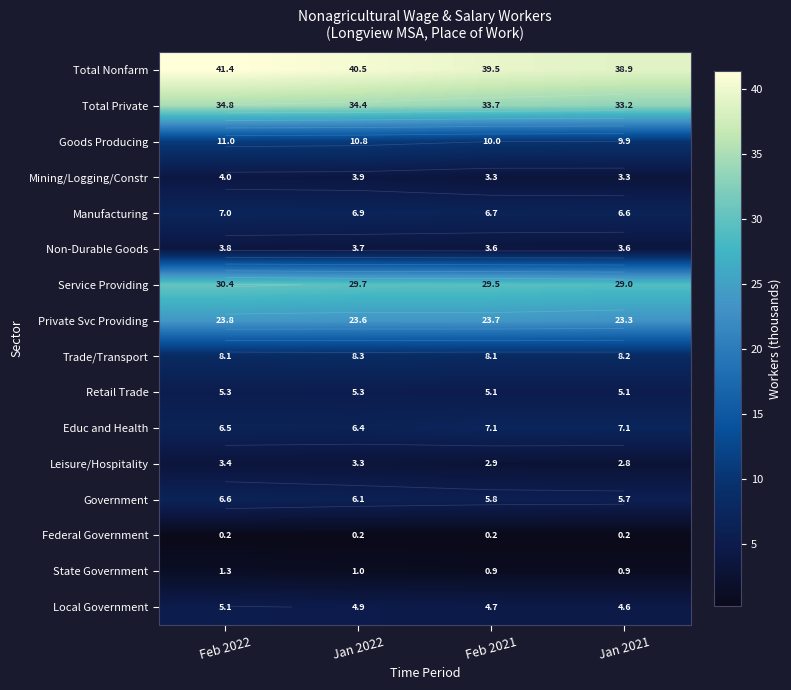

Which series has the largest total across all categories?

Total Nonfarm